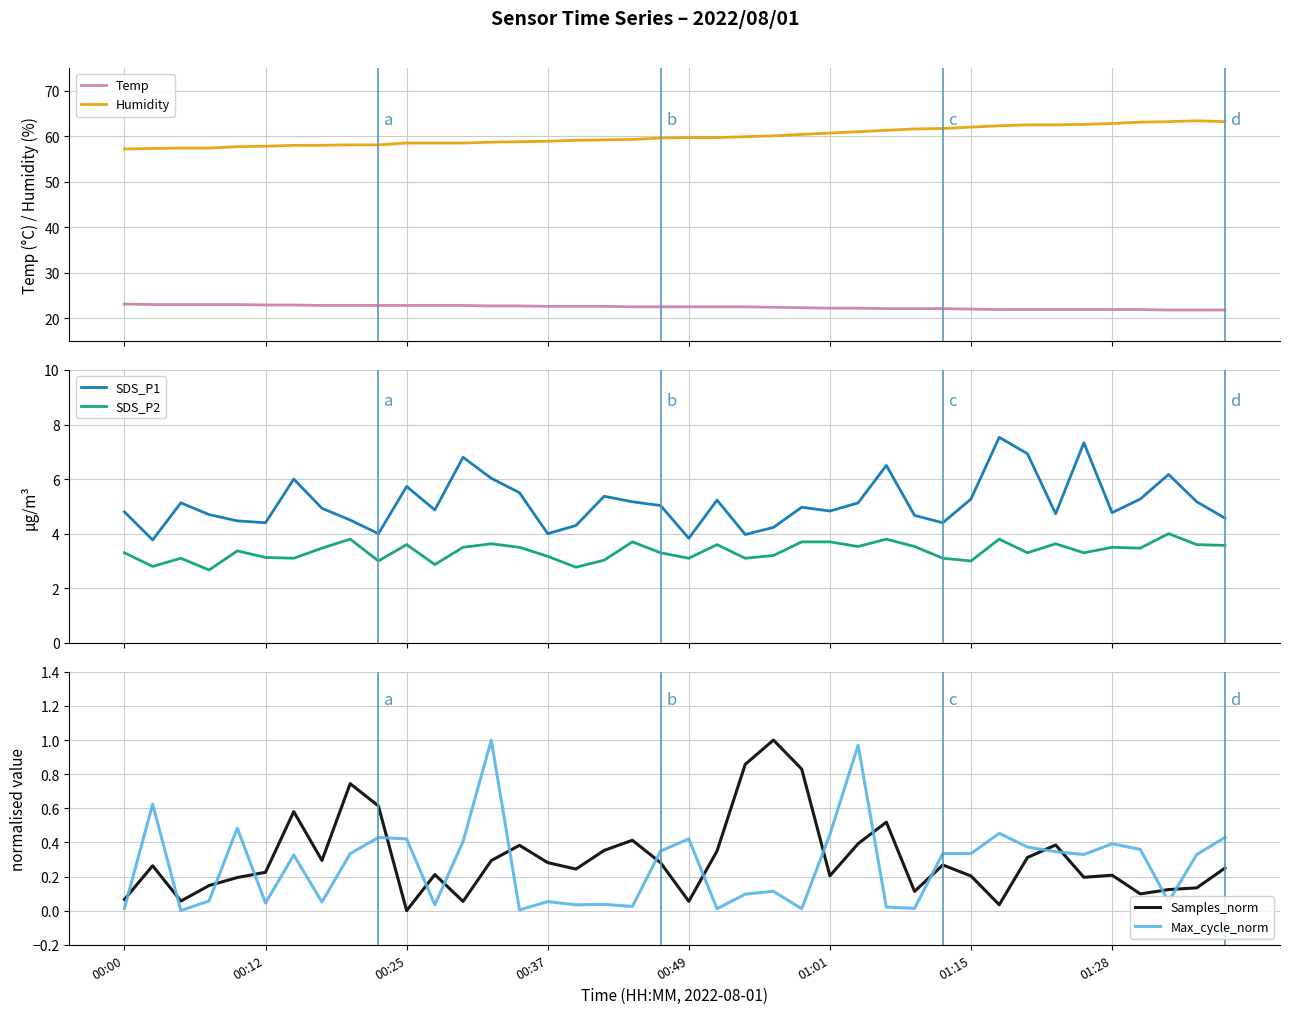

What is the minimum value for SDS_P1?

3.8